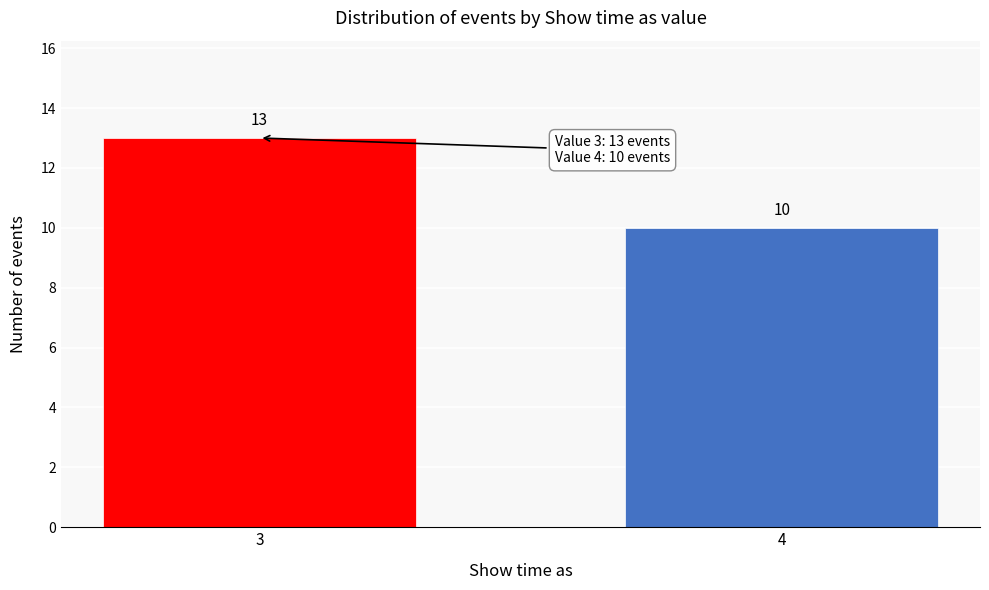

Reading left to right, transcribe all the data shown in this chart.

13	10